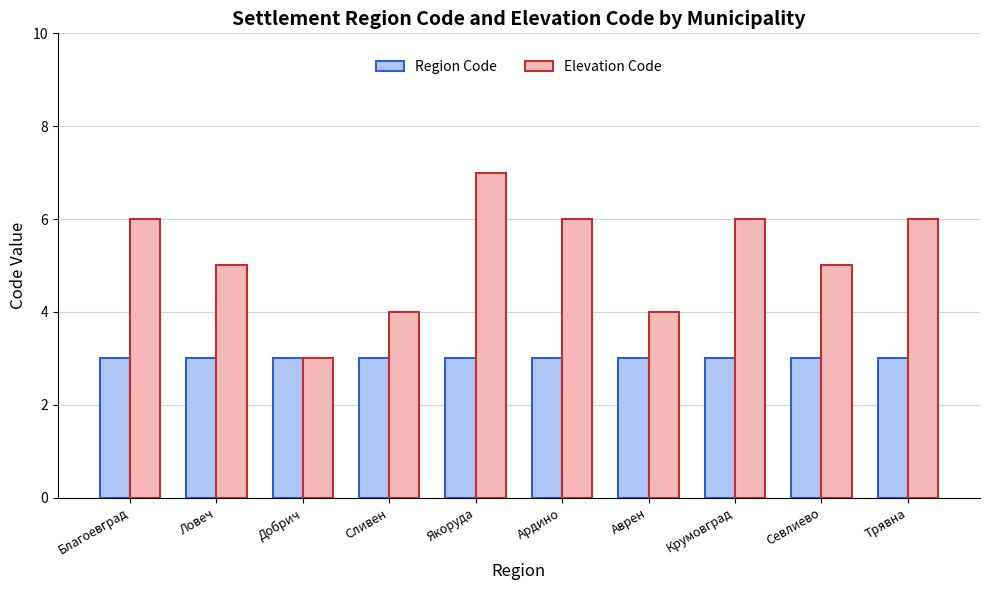

What position from the right is Крумовград?

3